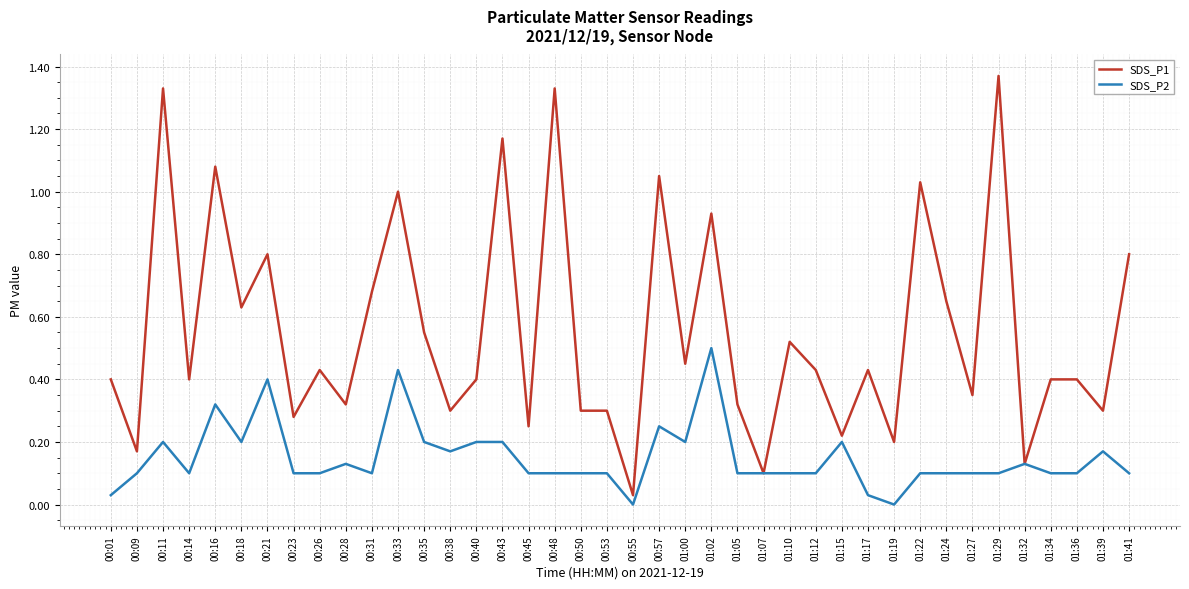

Which series has the widest spread of values?

SDS_P1